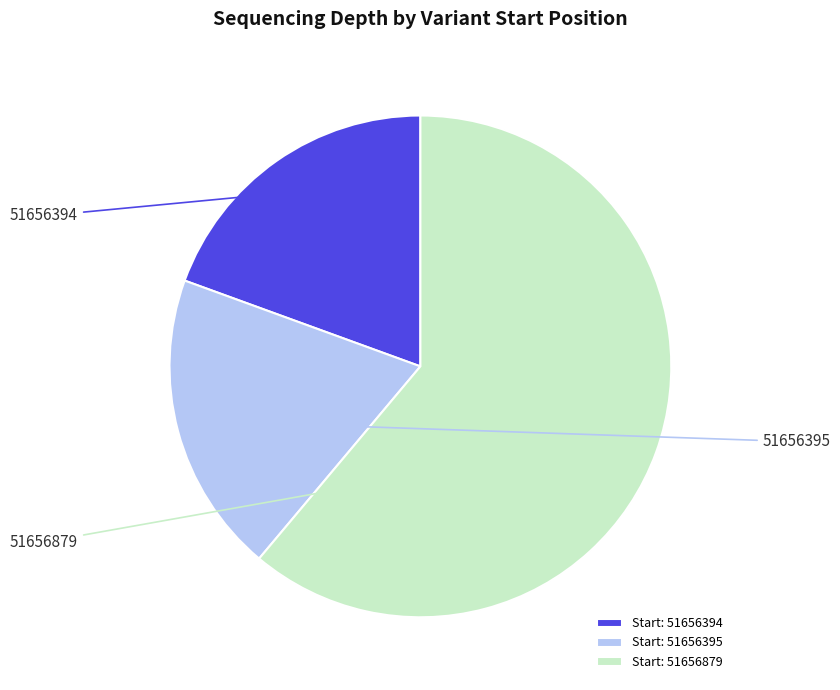

To the nearest percent, what is the difference between the largest and smallest slice percentages?

42%